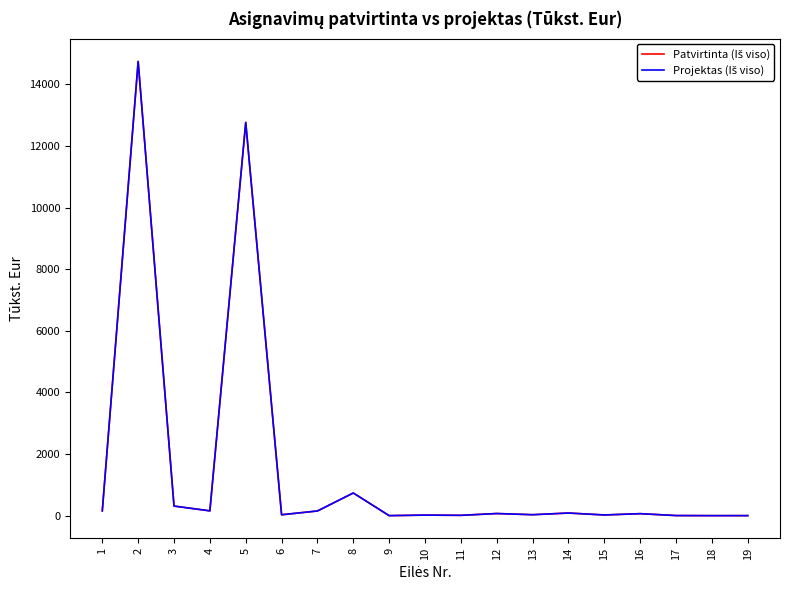

What is the maximum value shown in the chart?

14745.8